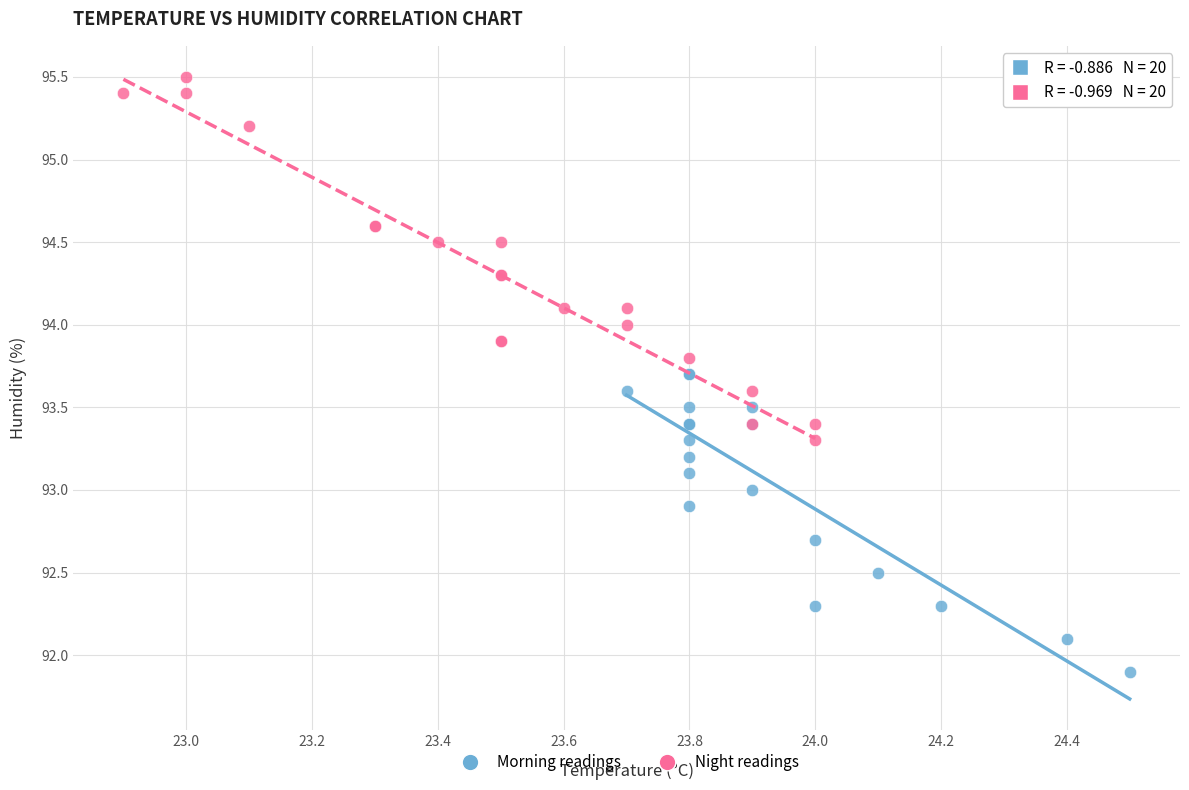

Which series has the largest Y range (max minus min)?

Night readings